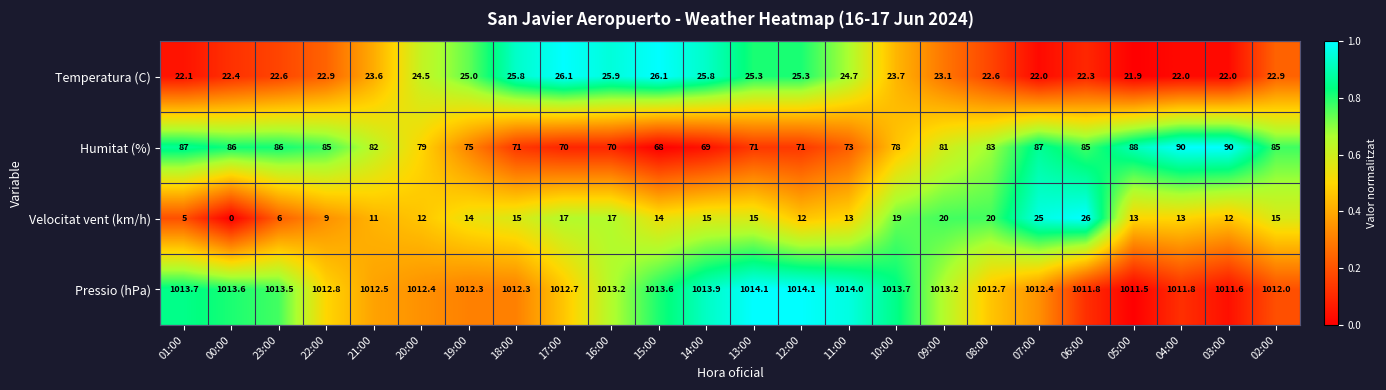

What is the difference between the Pressio (hPa) values at 00:00 and 18:00?

1.3